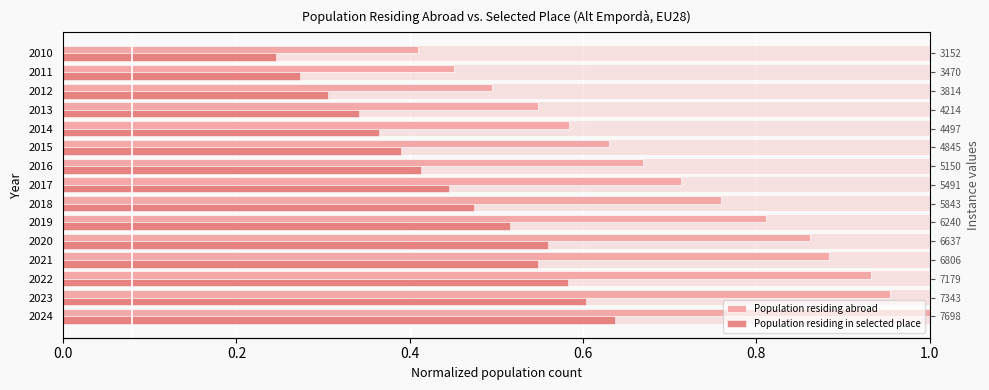

What is the difference between the second highest and second lowest values in the Population residing abroad series?

0.5